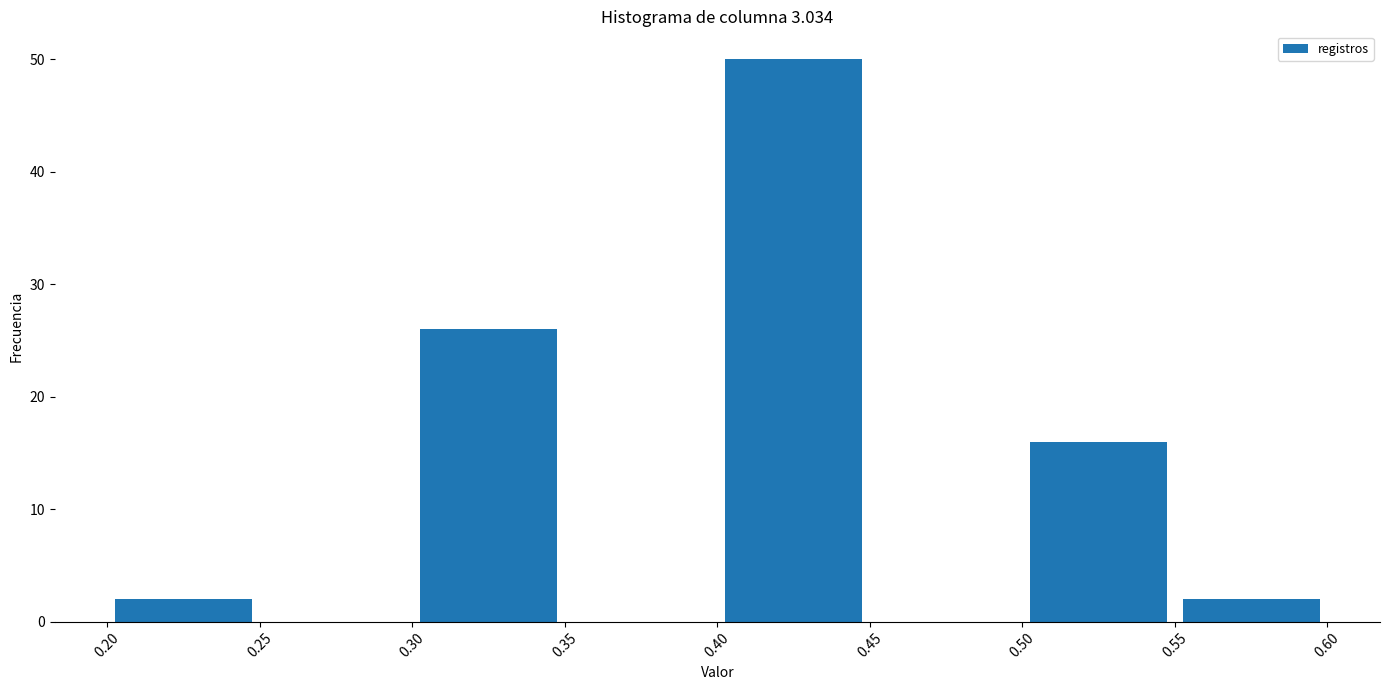

Reading left to right, transcribe this chart: for each bar, give the range it covers on the x-axis and its height. The values are not printed on the chart, so give them approximately, as read against the axis.

0.20 to 0.25: 2
0.25 to 0.30: 0
0.30 to 0.35: 26
0.35 to 0.40: 0
0.40 to 0.45: 50
0.45 to 0.50: 0
0.50 to 0.55: 16
0.55 to 0.60: 2